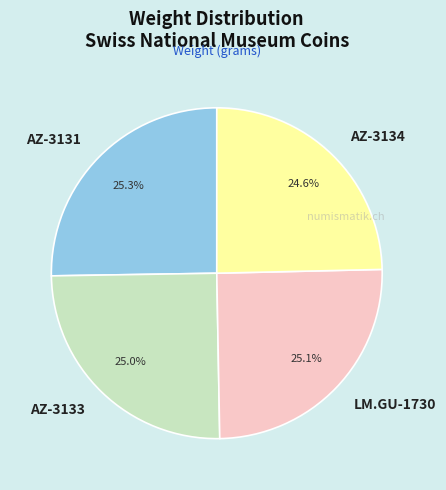

Does AZ-3131 account for over 50% of the chart?

No